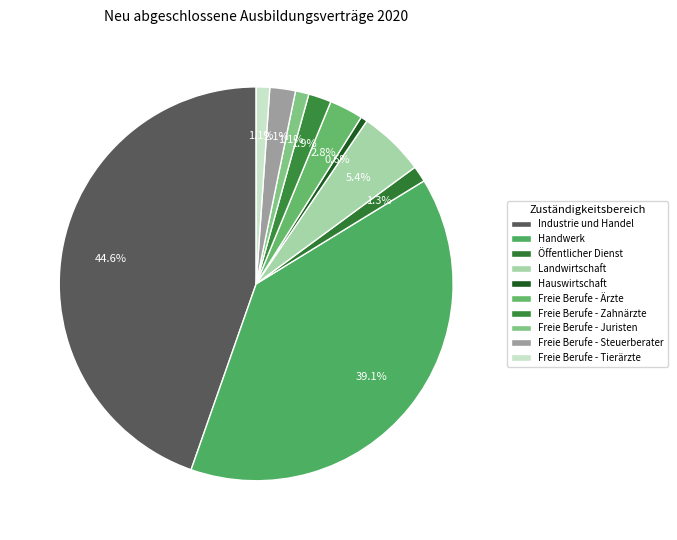

To the nearest percent, what is the average slice percentage?

10%